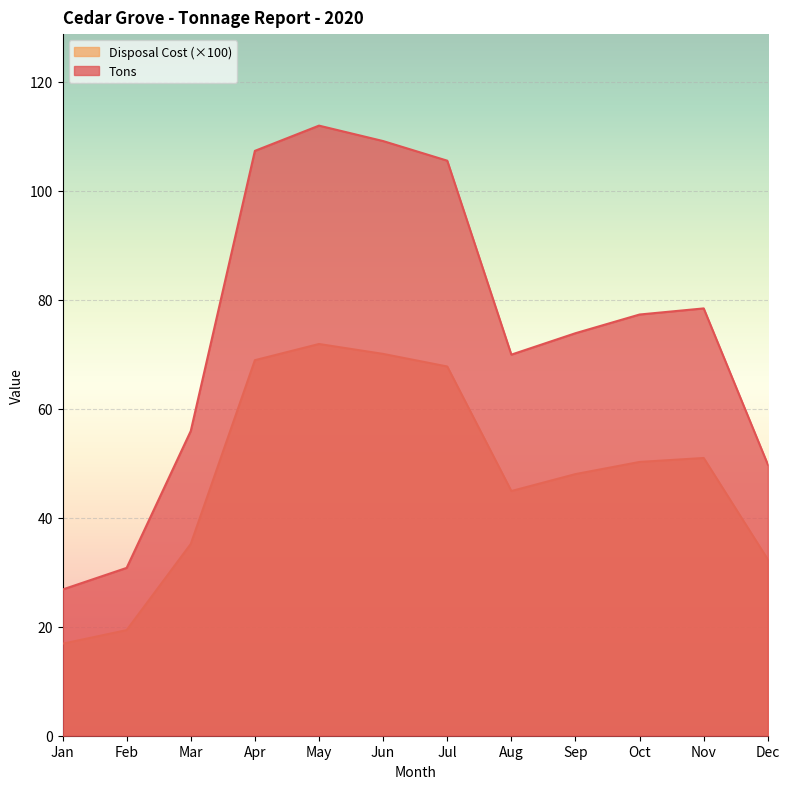

How many lines are shown in the chart?

2